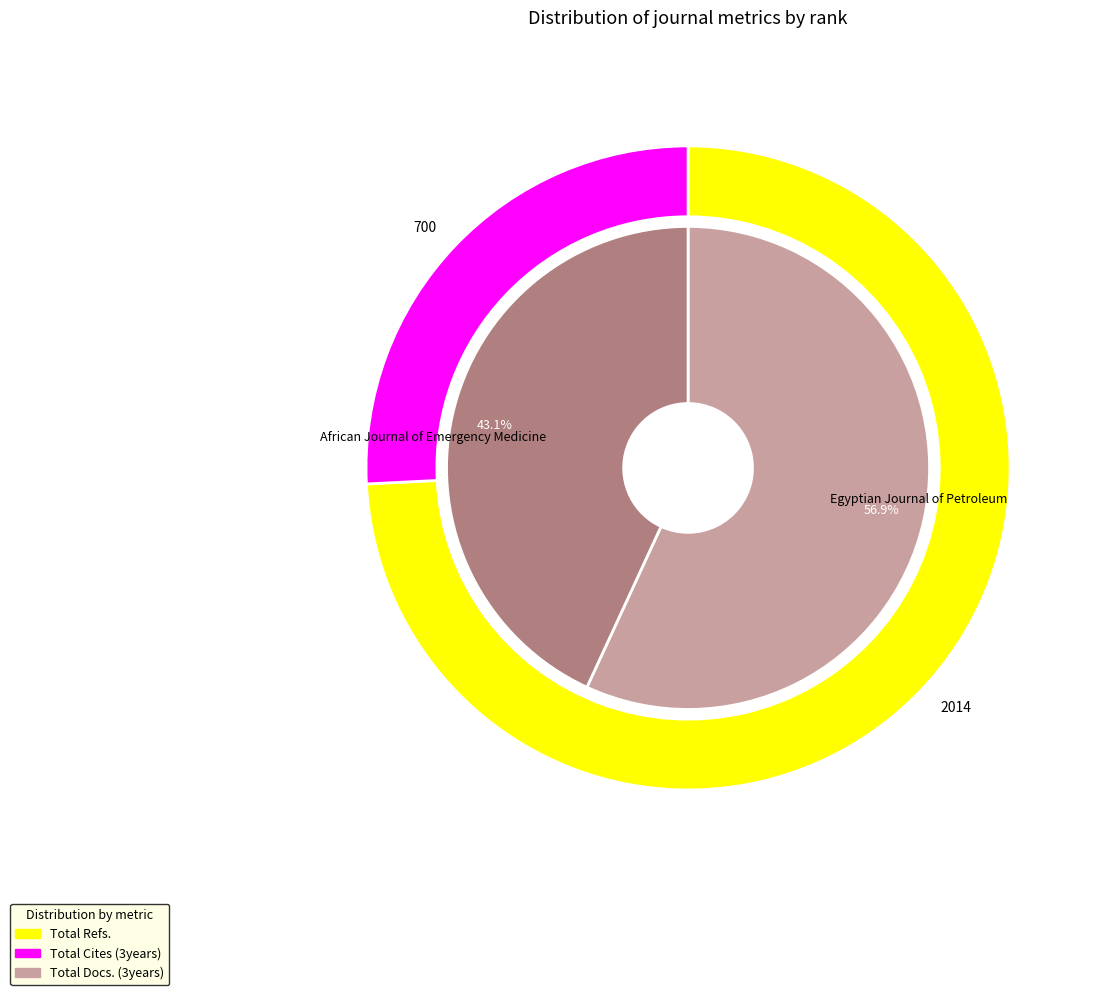

How many segments does this pie chart have?

2